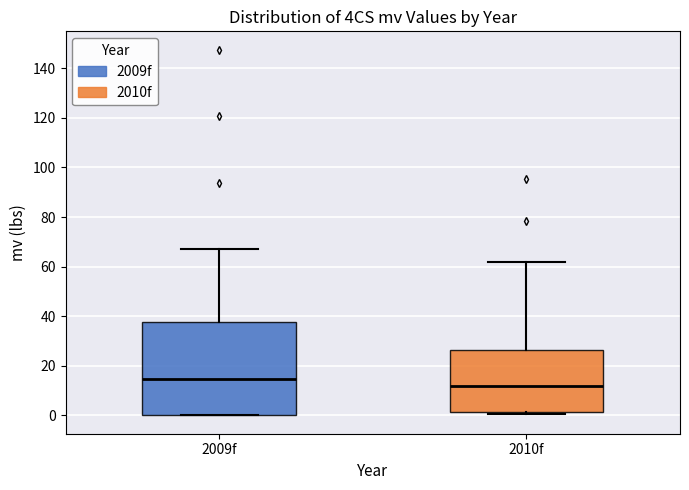

Where does the upper whisker of the box for 2009f end on the y-axis? The values are not printed on the chart, so give them approximately, as read against the axis.

68